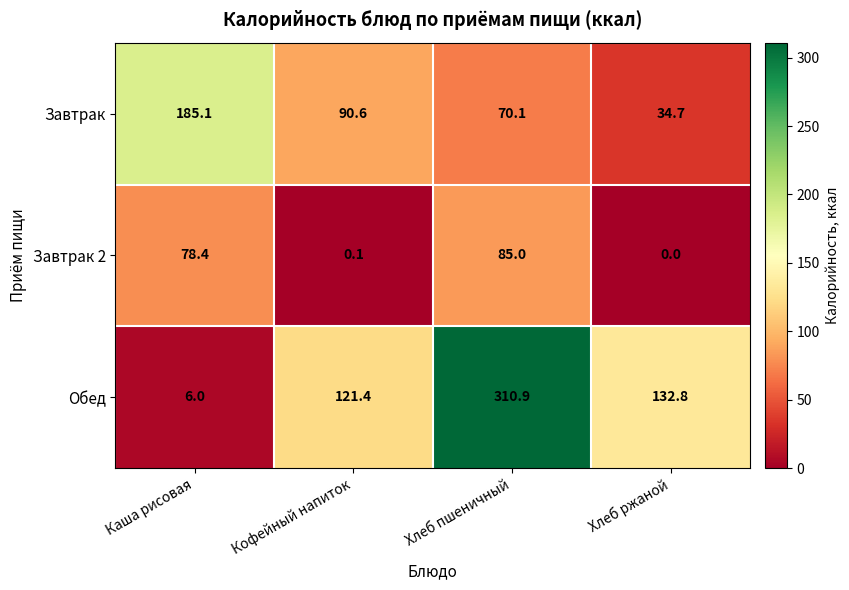

Where is Завтрак 2 nearest to the value 42?

Каша рисовая